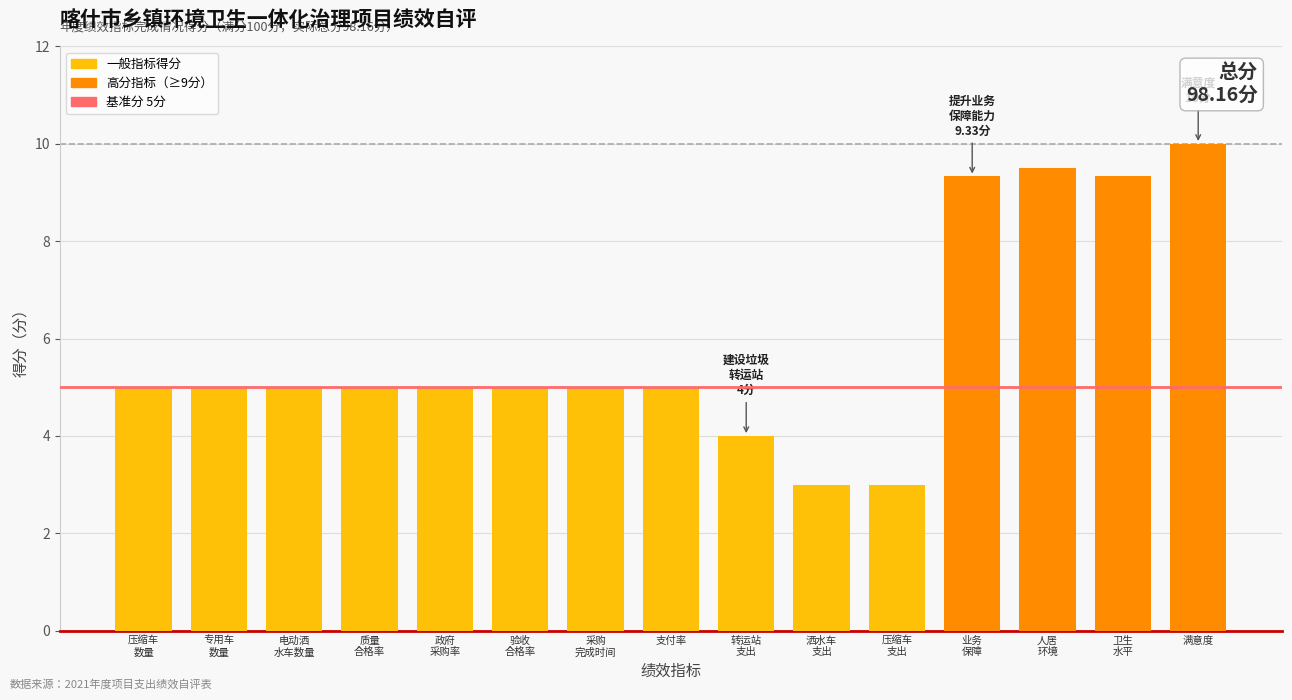

Reading left to right, list all the values displayed in this chart.

5.0	5.0	5.0	5.0	5.0	5.0	5.0	5.0	4.0	3.0	3.0	9.3	9.5	9.3	10.0